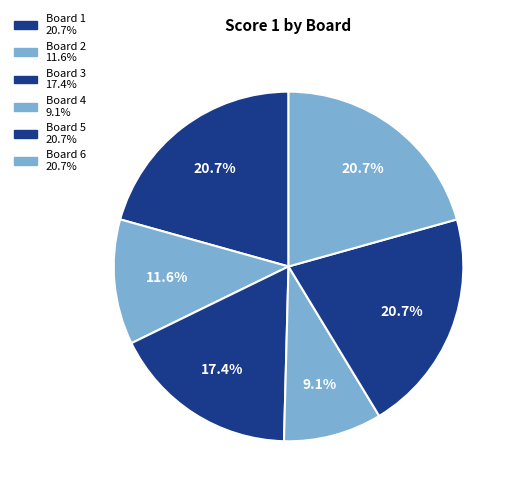

How many slices are in this pie chart?

6